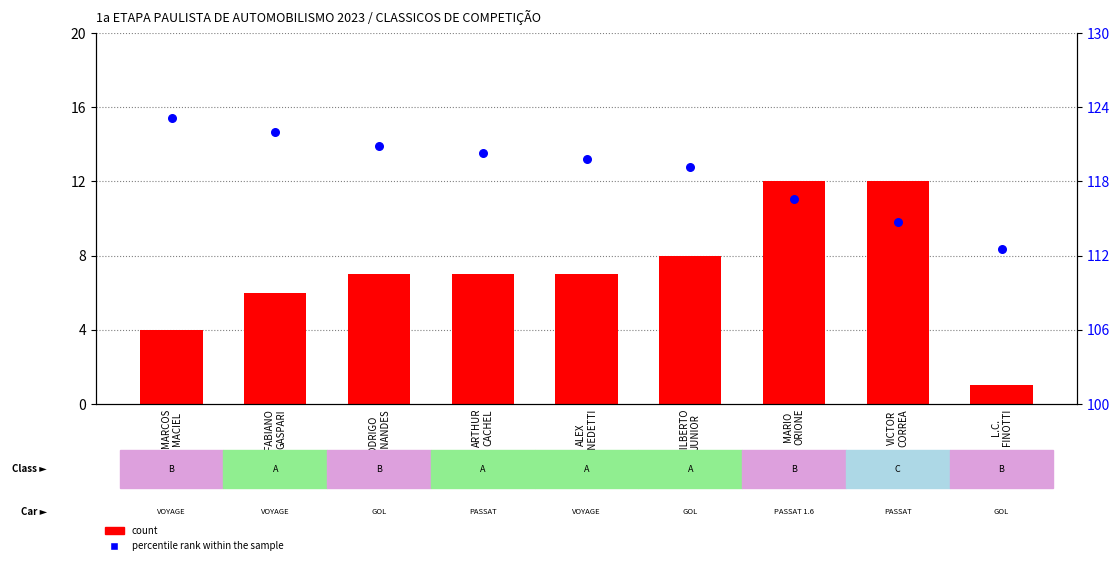

What is the total value across all series at L.C.
FINOTTI?

113.5